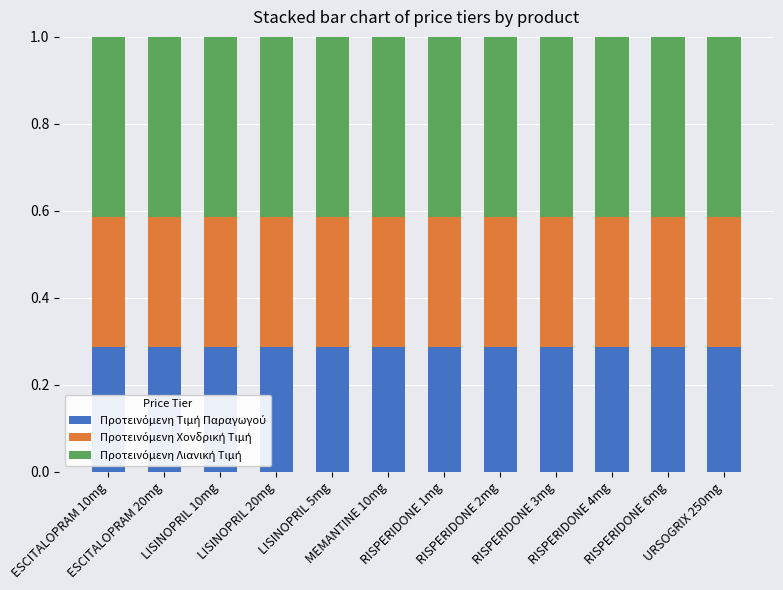

Rank the categories by Προτεινόμενη Τιμή Παραγωγού value from lowest to highest.

RISPERIDONE 1mg, RISPERIDONE 4mg, URSOGRIX 250mg, RISPERIDONE 2mg, ESCITALOPRAM 10mg, MEMANTINE 10mg, RISPERIDONE 6mg, ESCITALOPRAM 20mg, RISPERIDONE 3mg, LISINOPRIL 5mg, LISINOPRIL 10mg, LISINOPRIL 20mg